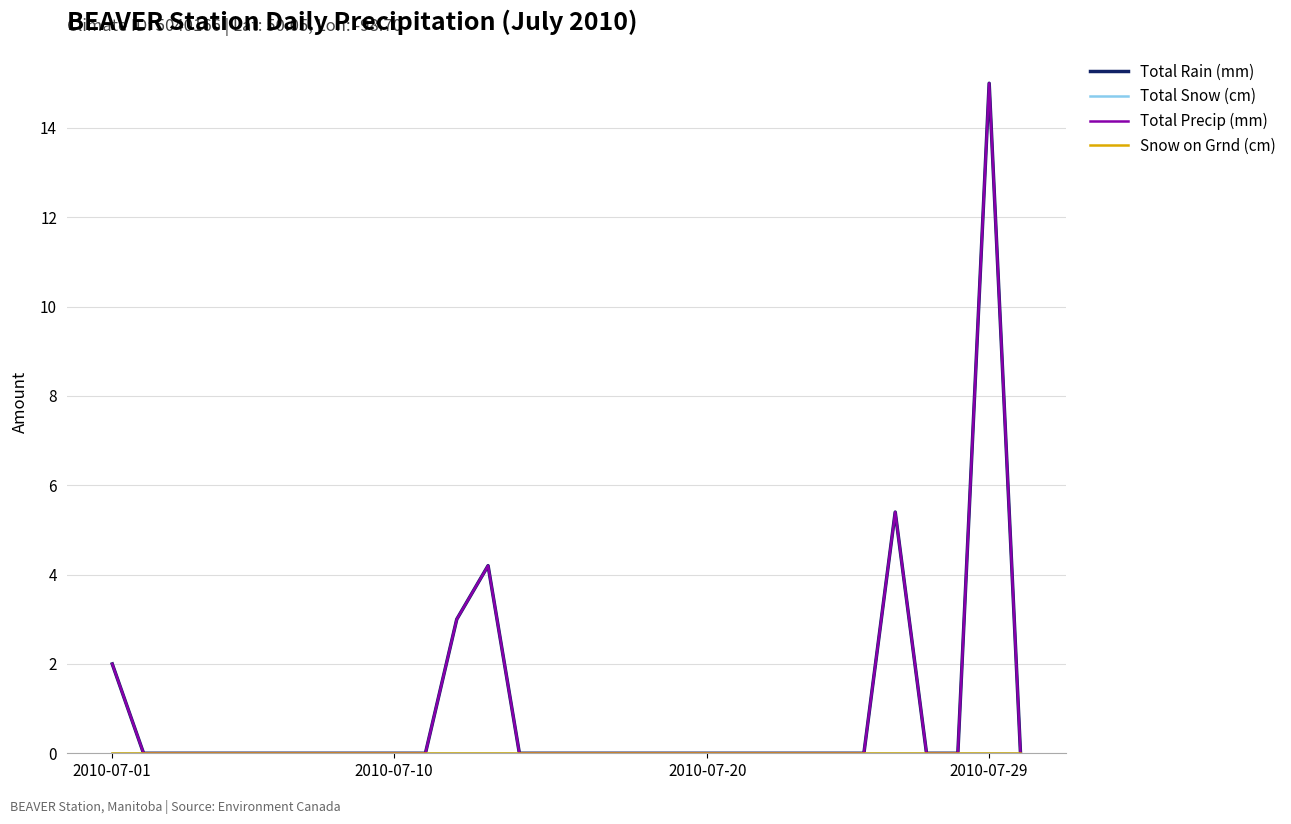

Does the chart display data point markers on the line(s)?

No